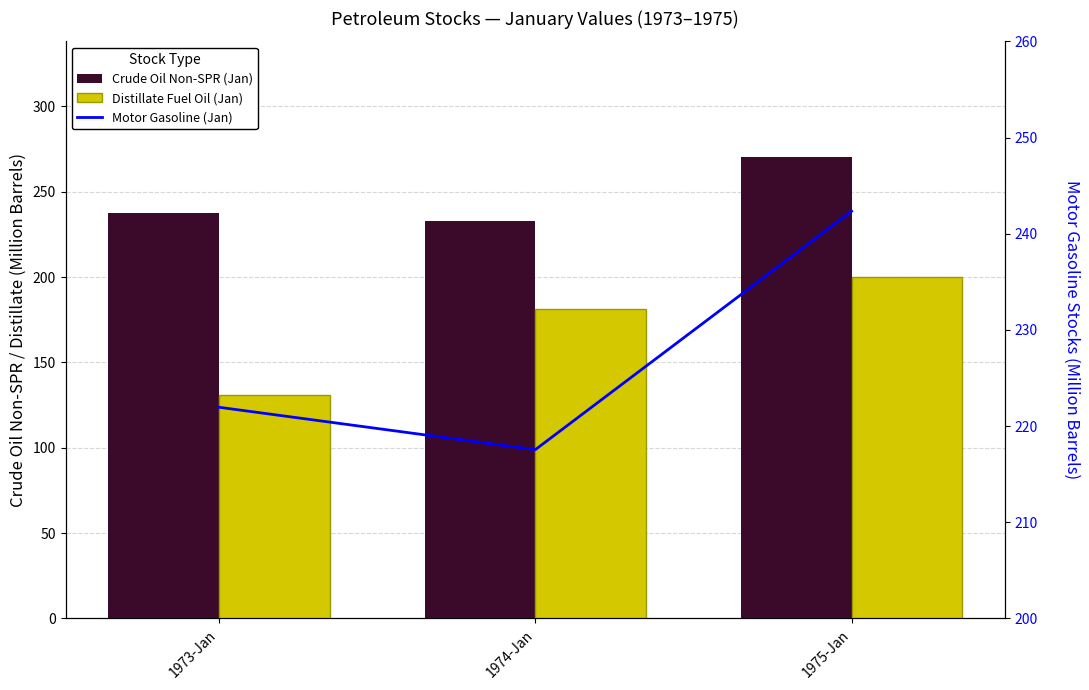

What is the value of the Crude Oil Non-SPR (Jan) bar at the 1st from the left?

237.5